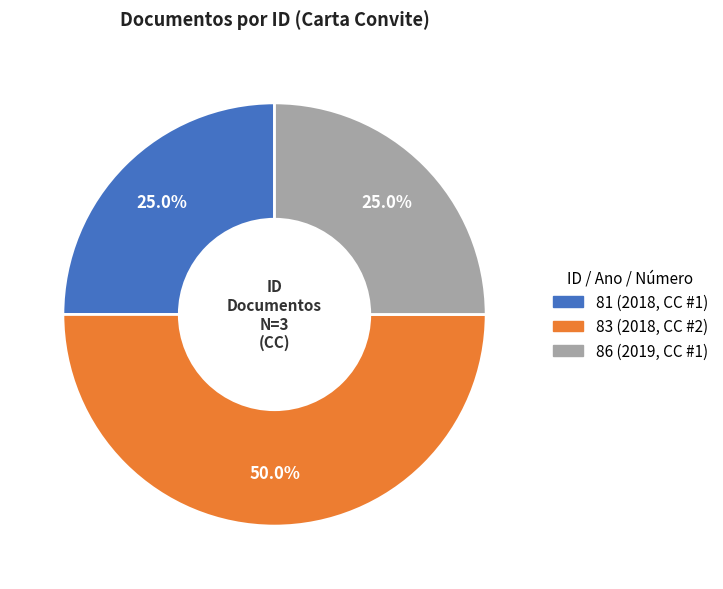

To the nearest percent, what is the combined percentage of 81 (2018, CC #1) and 83 (2018, CC #2)?

75%